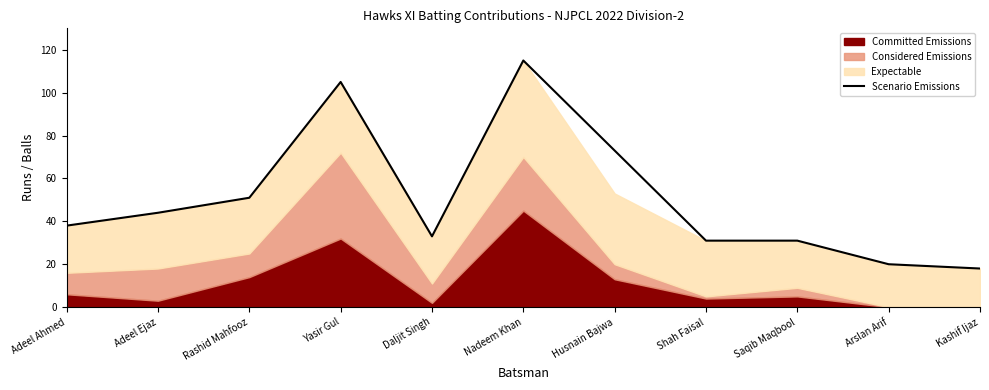

True or false: the data shows 51 at Rashid Mahfooz.

True